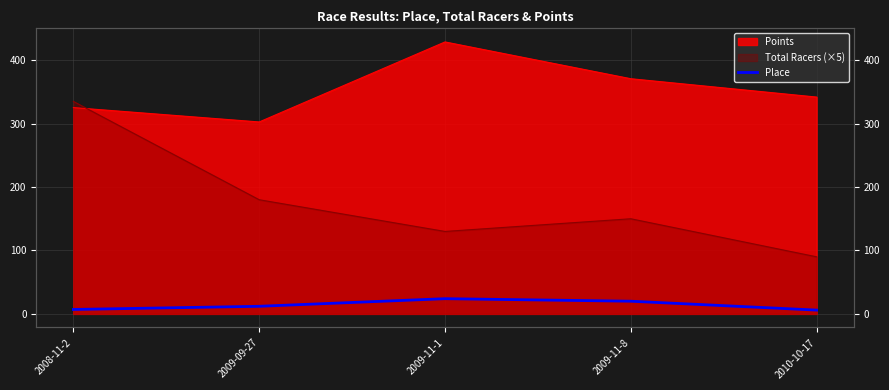

Is it true that the value at 2009-09-27 is 18?

False